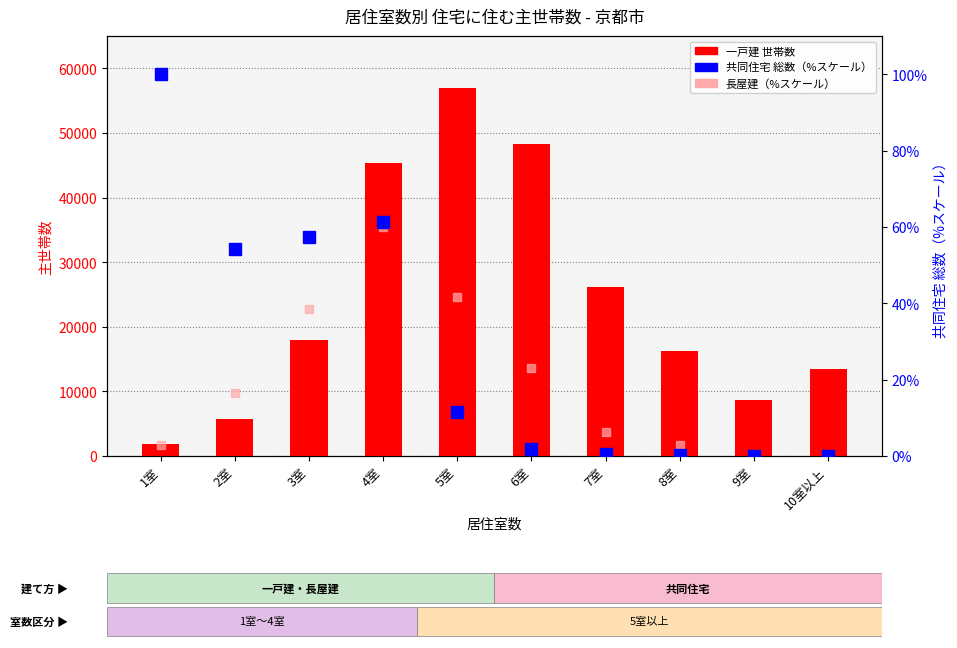

What are all the series names shown in the legend?

一戸建, 共同住宅 総数（%スケール）, 長屋建（%スケール）